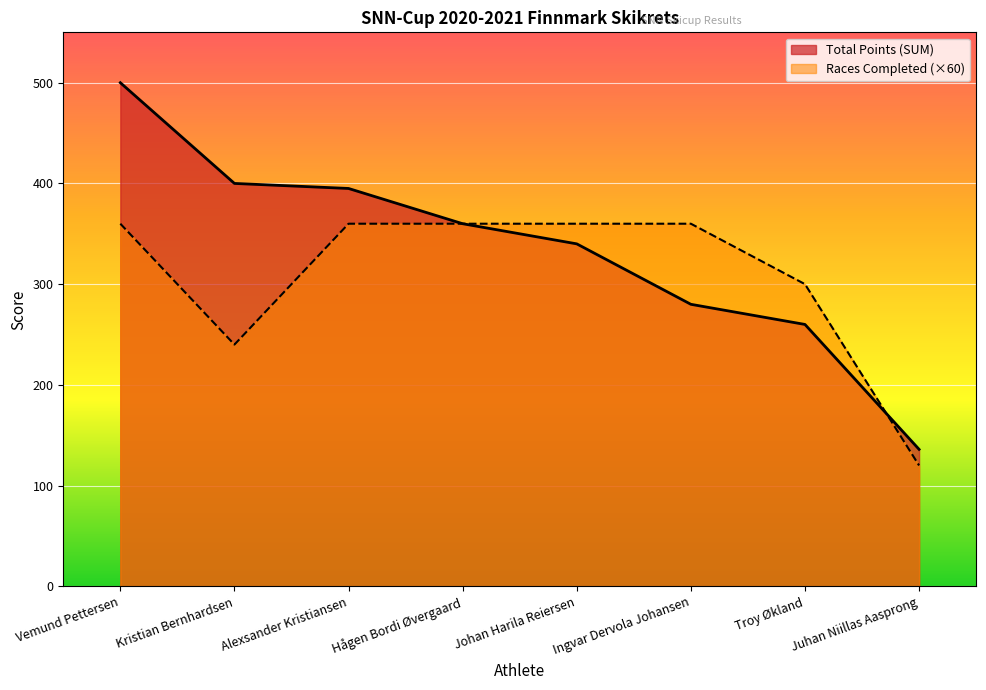

Does the chart display data point markers on the line(s)?

No